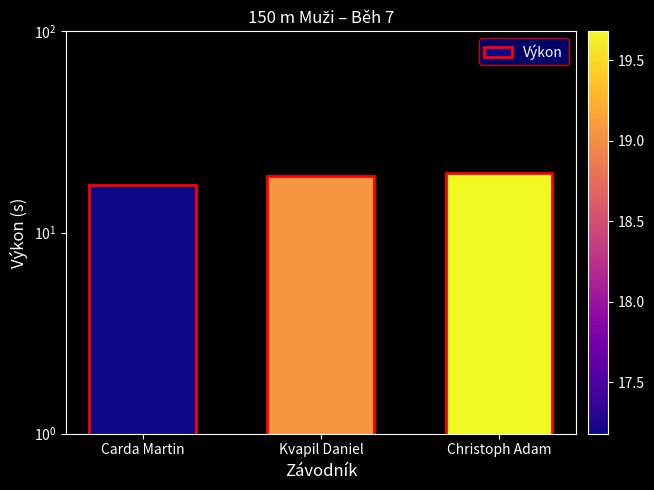

Between Christoph Adam and Kvapil Daniel, which is larger?

Christoph Adam